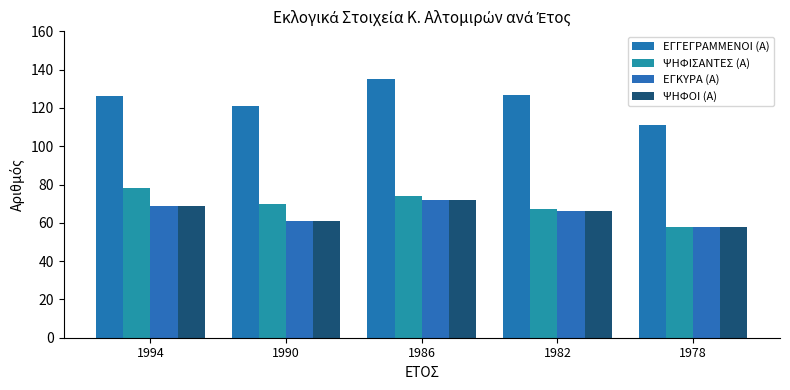

What are all the series names shown in the legend?

ΕΓΓΕΓΡΑΜΜΕΝΟΙ (Α), ΨΗΦΙΣΑΝΤΕΣ (Α), ΕΓΚΥΡΑ (Α), ΨΗΦΟΙ (Α)